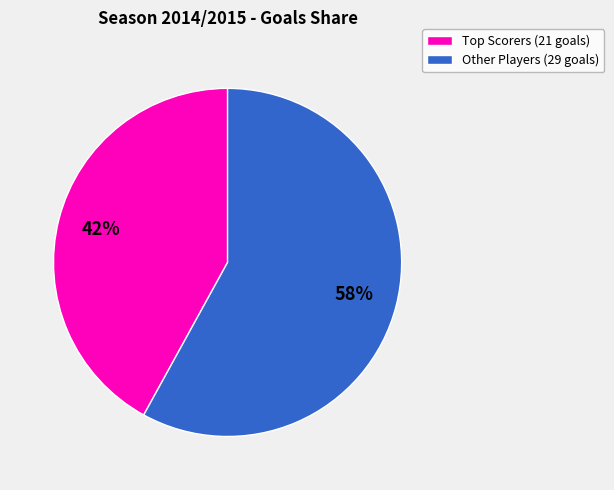

To the nearest percent, what is the difference between the largest and smallest slice percentages?

16%